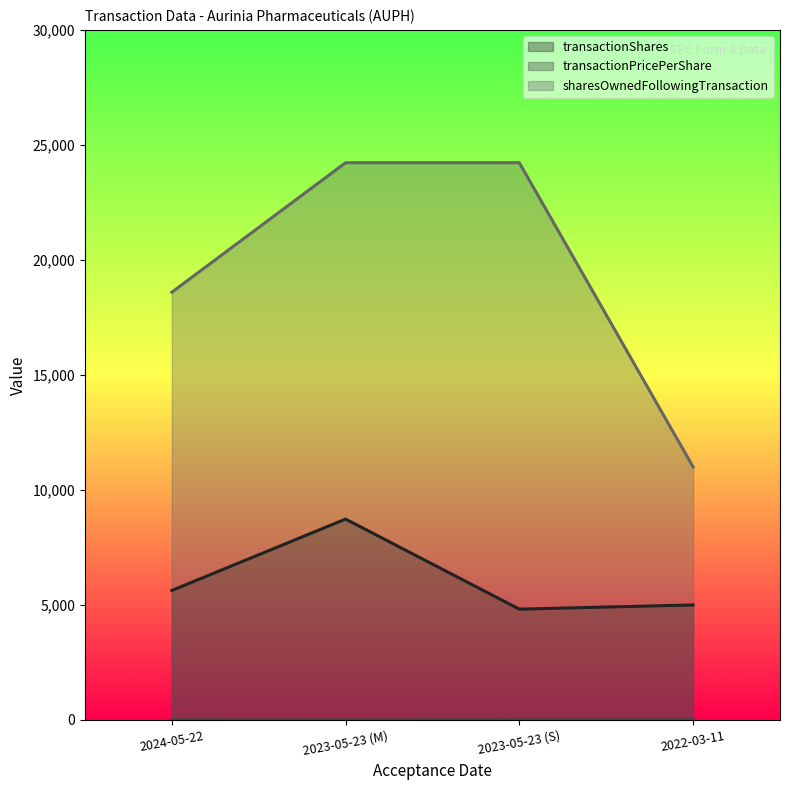

True or false: transactionShares has a value of 5000.0 at 2022-03-11.

True